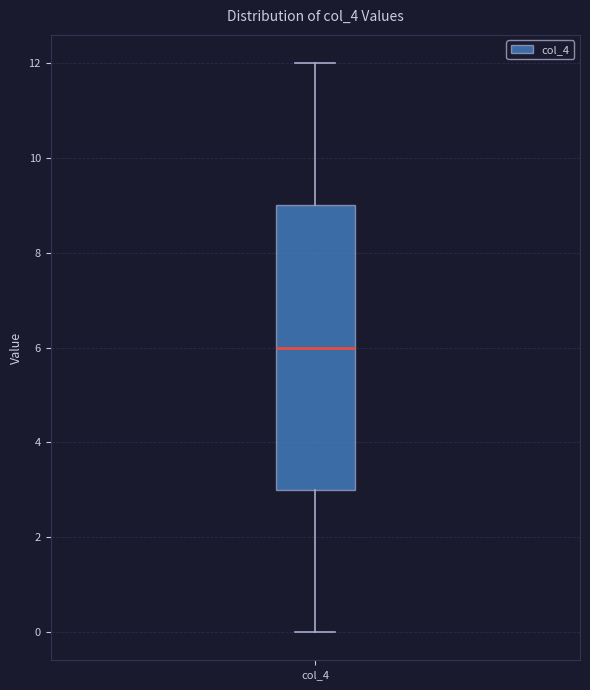

Where does the median line of the box for col_4 sit on the y-axis? The values are not printed on the chart, so give them approximately, as read against the axis.

6